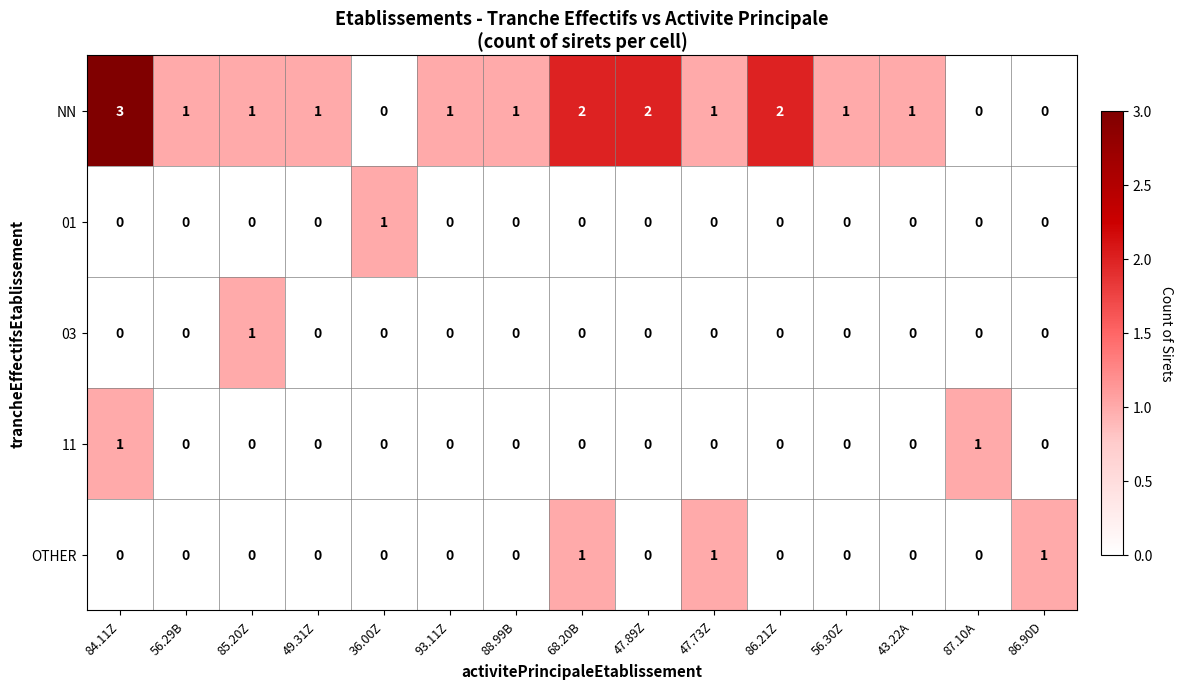

What is the maximum value shown in the chart?

3